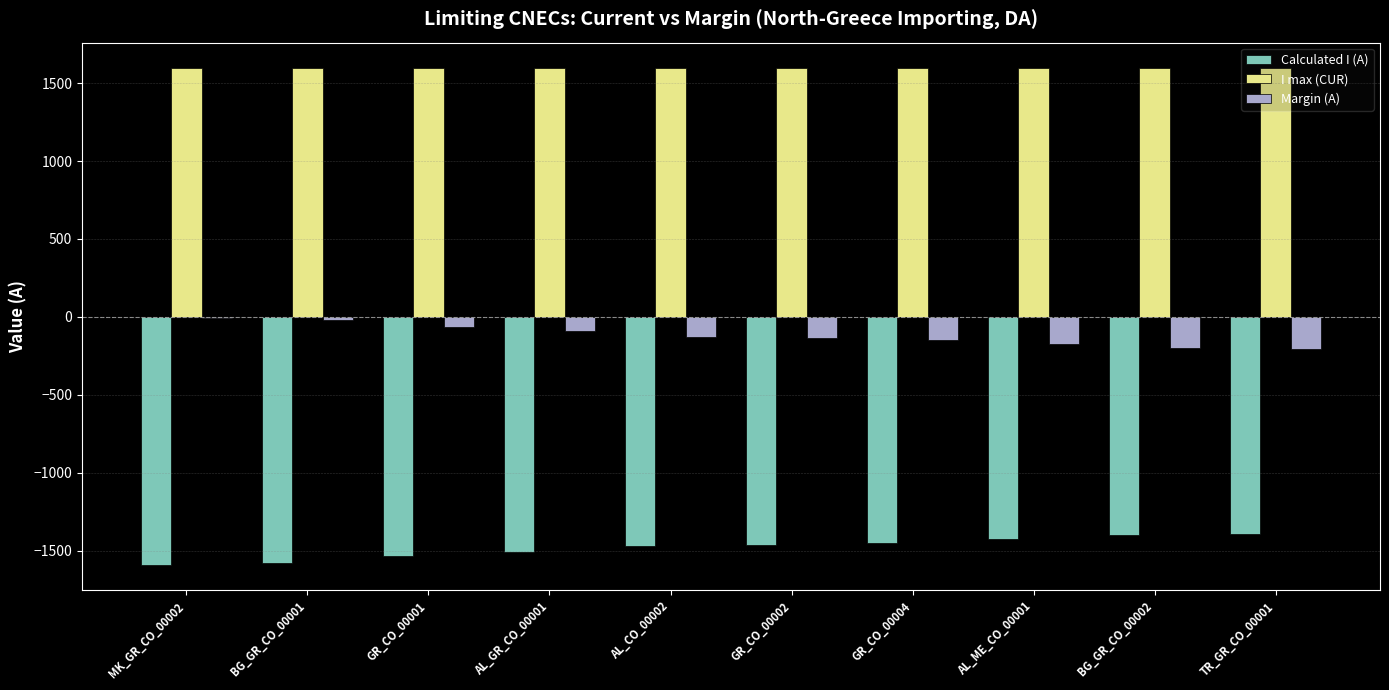

How many values in the Margin (A) series exceed -130?

4